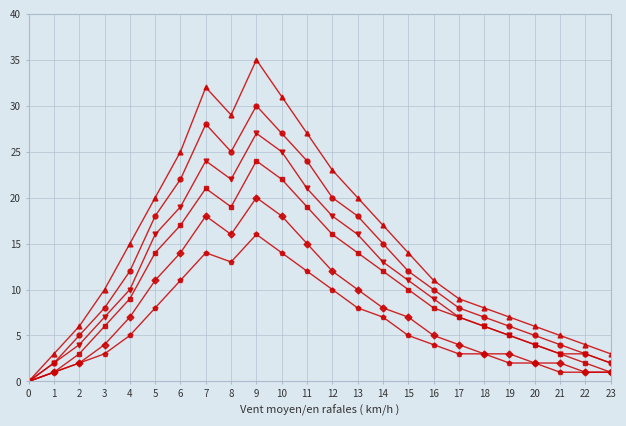

Which label corresponds to the largest value in the chart?

9